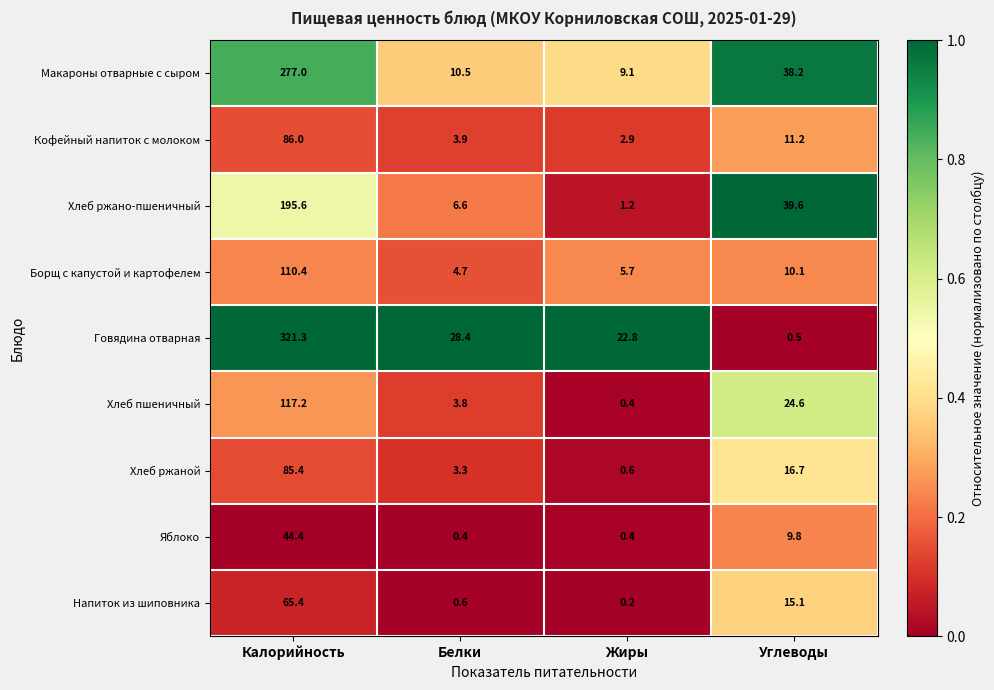

What is the difference between the maximum and minimum values in the Кофейный напиток с молоком series?

83.1